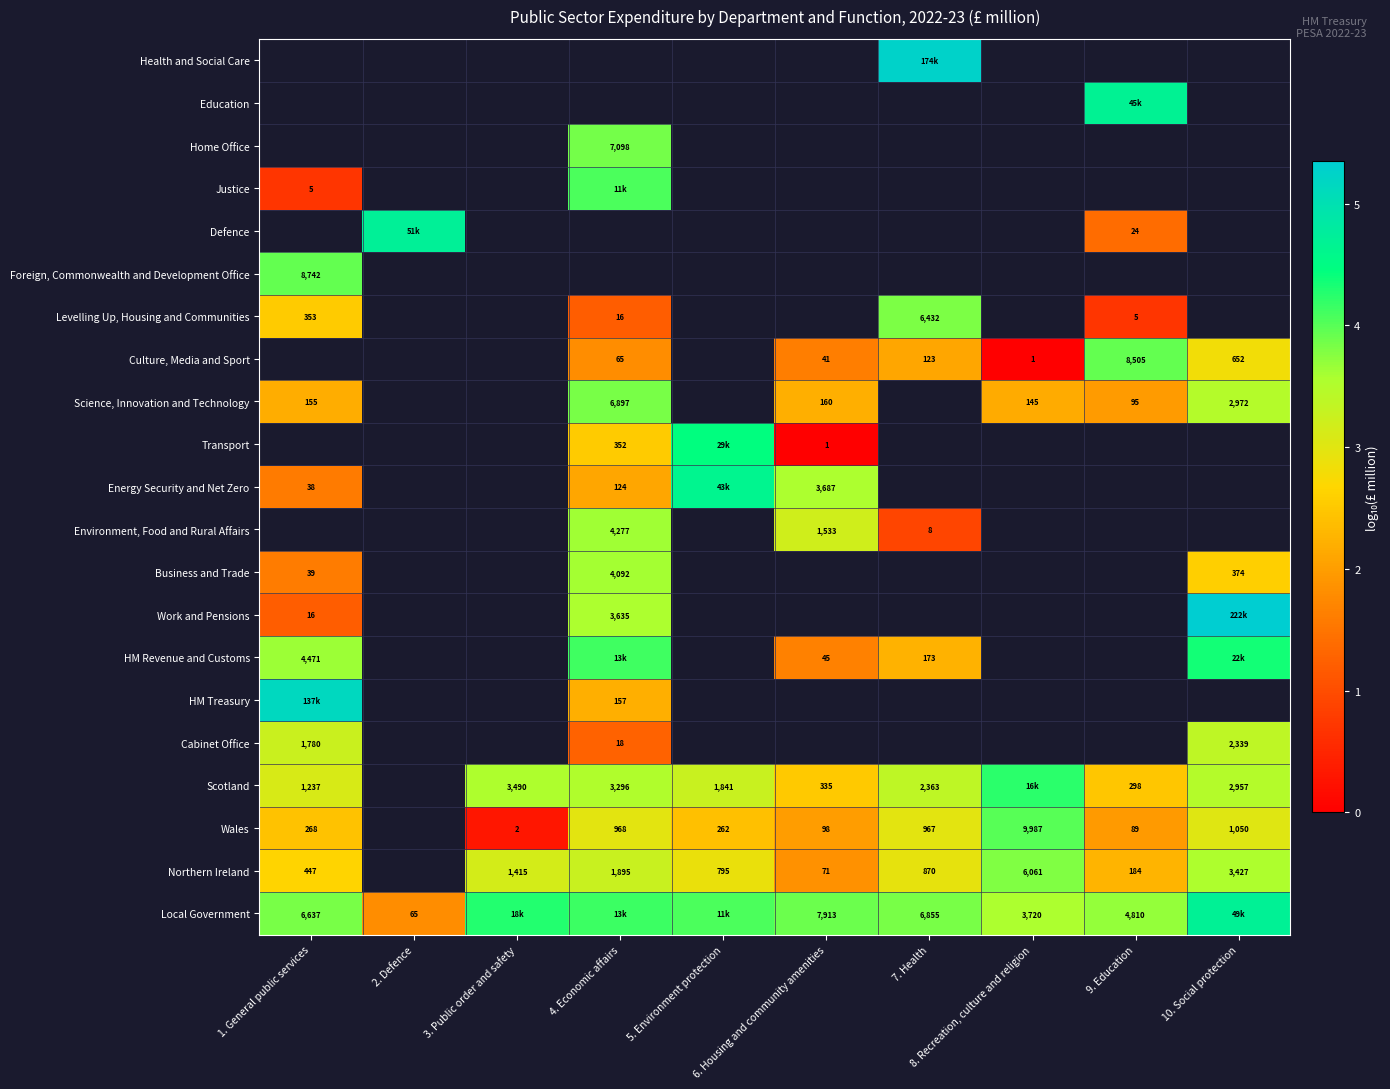

True or false: Northern Ireland has a value of 2.1 at 4. Economic affairs.

False